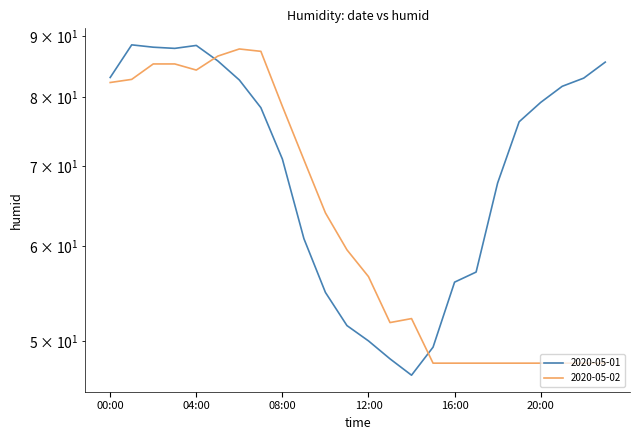

Is it true that 2020-05-02 equals 22.2 at 23:00?

False